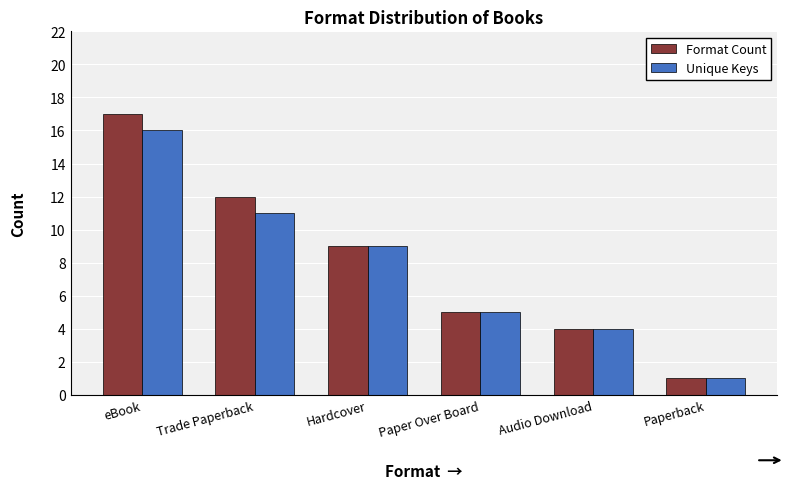

Is the value of Format Count at Hardcover greater than the value of Unique Keys at Trade Paperback?

No